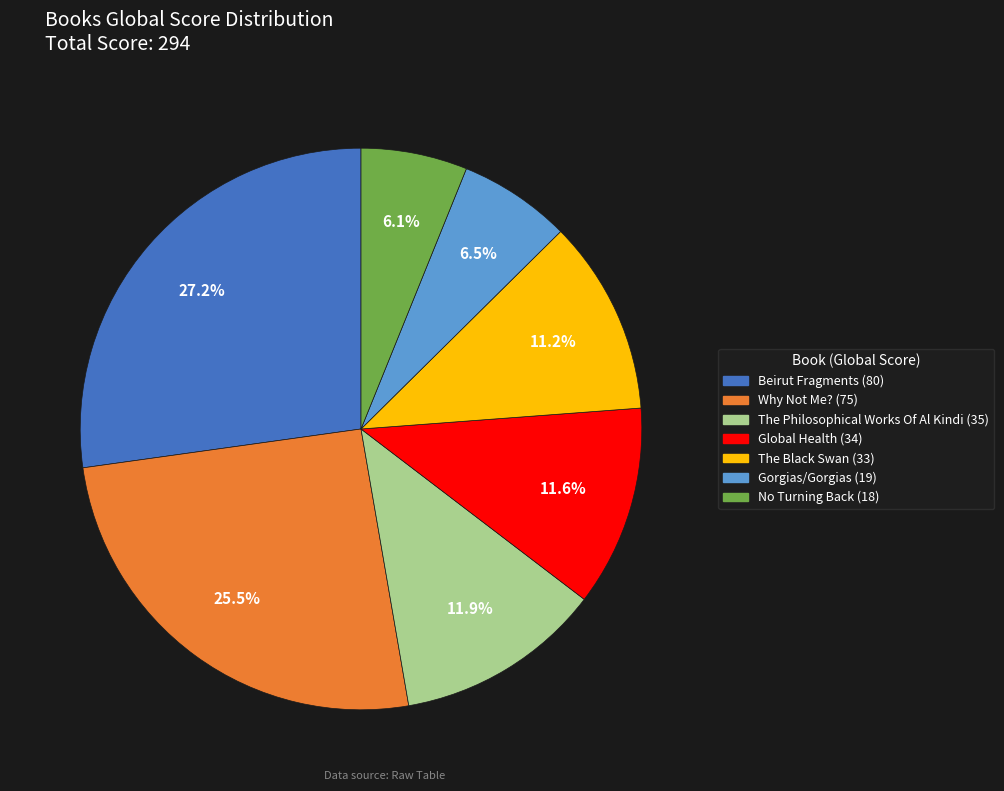

What is the largest slice in the pie chart?

Beirut Fragments